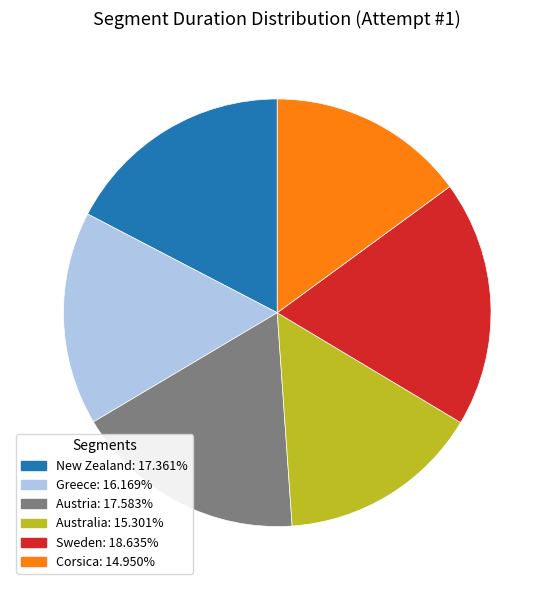

Between Corsica and New Zealand, which is larger?

New Zealand